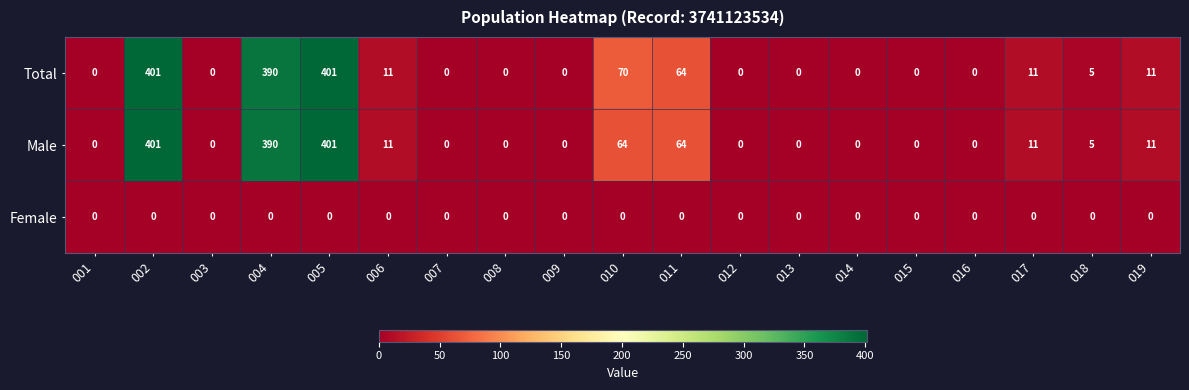

What is the total value across all series at 006?

22